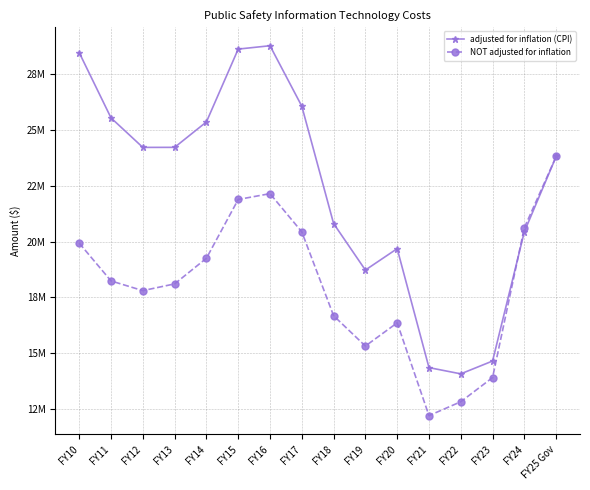

Does the chart have visible grid lines?

Yes